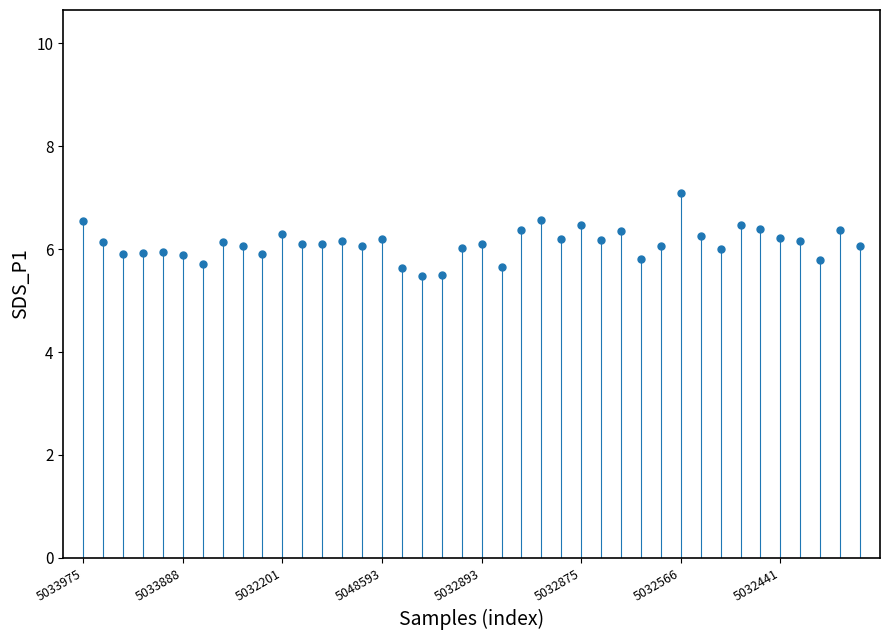

What is the range of Y values (max minus min)?

1.6